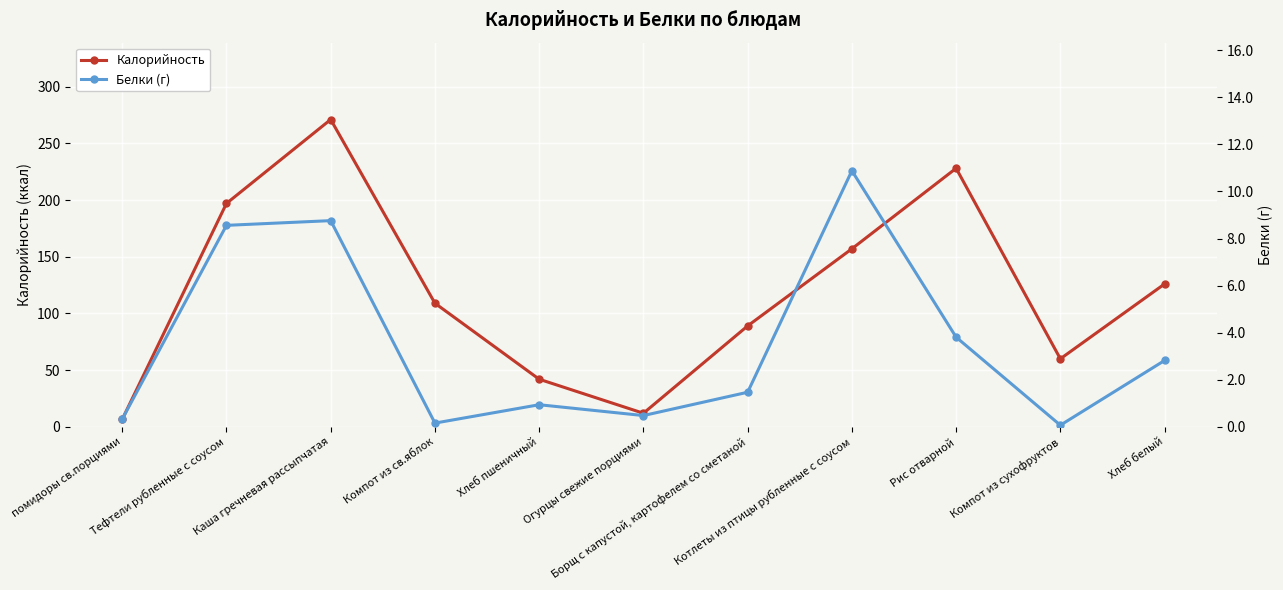

Rank the series at Компот из св.яблок from lowest to highest value.

Белки (г), Калорийность